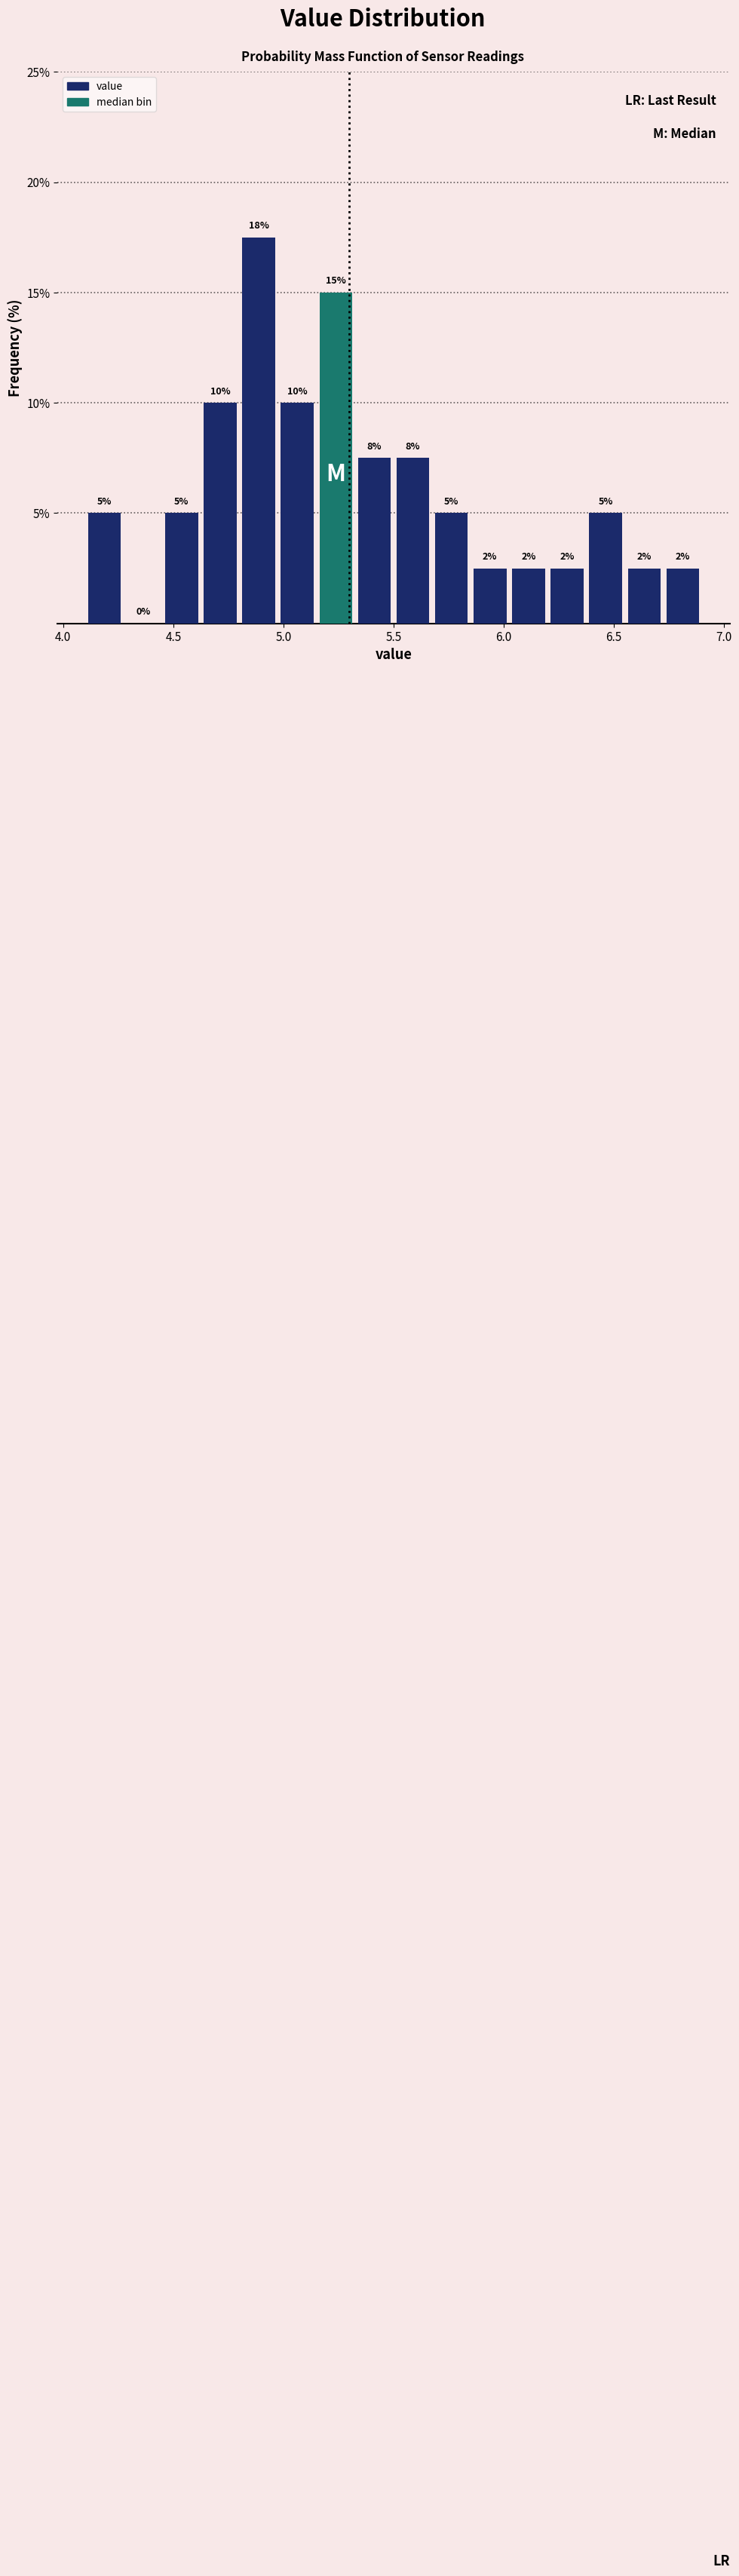

Read against the x-axis, roughly where is the centre of the tallest bar?

4.90